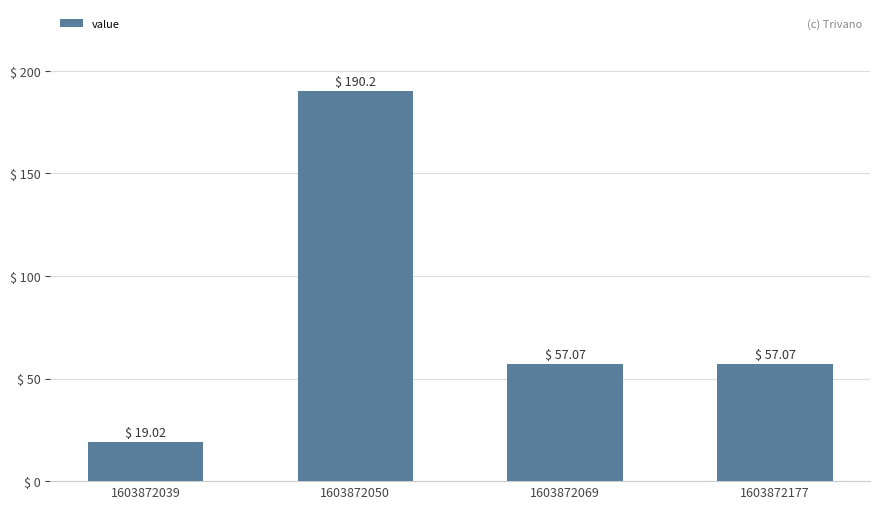

How many bars are there in total?

4